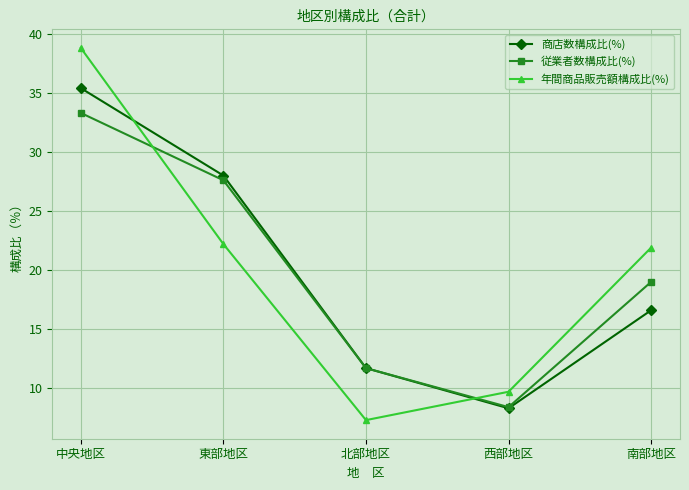

What value does the 商店数構成比(%) series have at 東部地区?

28.0